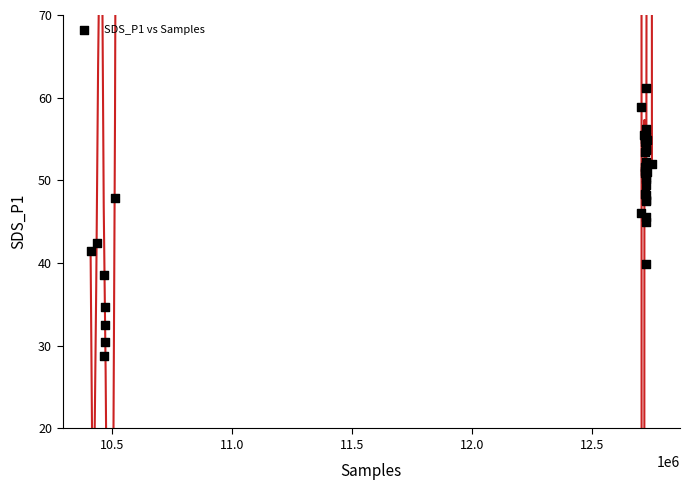

What Y value in the scatter plot is closest to 44?

45.0